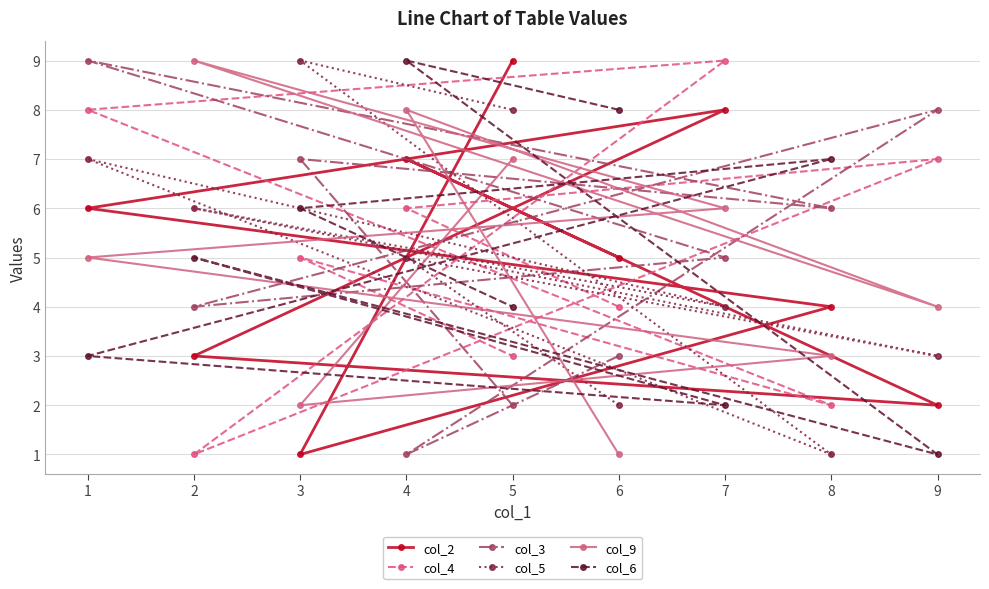

What is the difference between the col_6 values at 6 and 8?

1